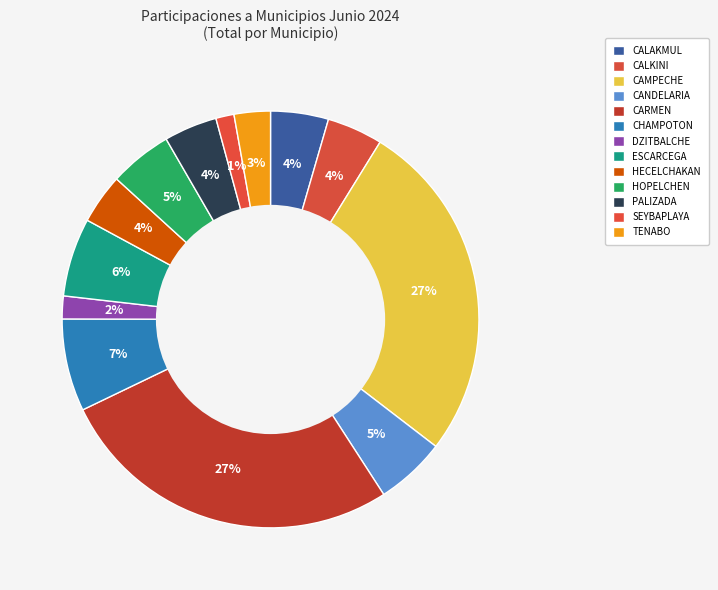

How many slices are in this pie chart?

13